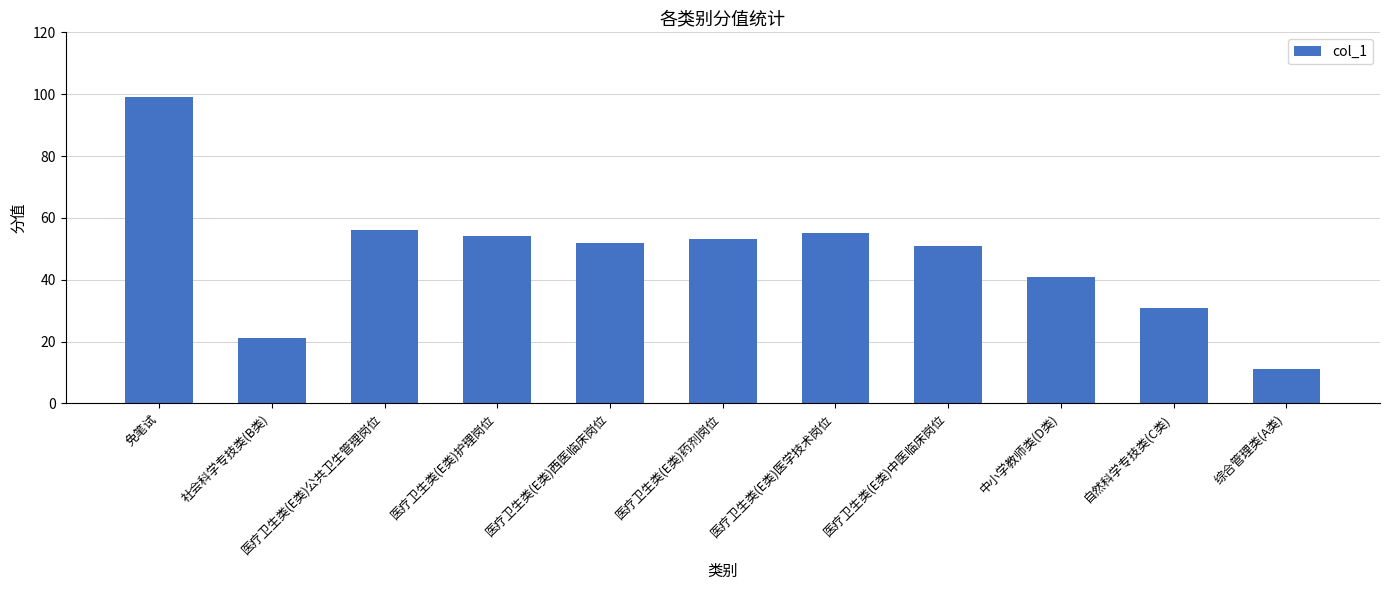

At which label does the data first exceed 52?

免笔试